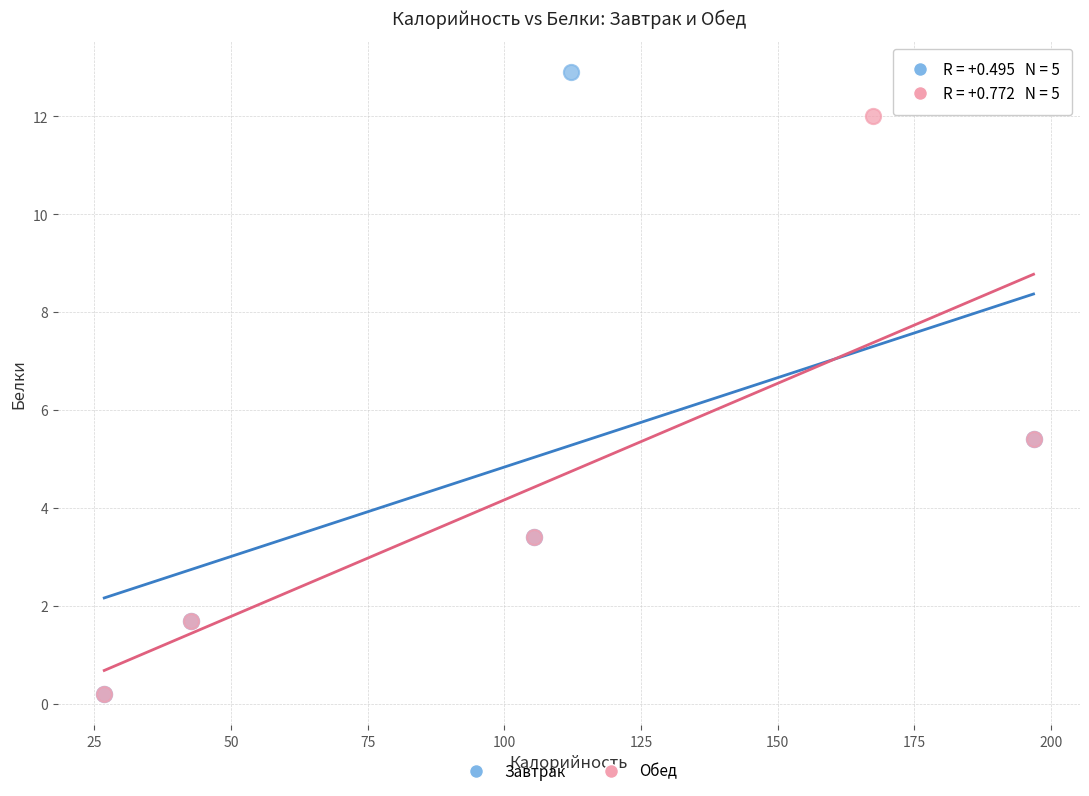

Which series contains the highest Y value?

Завтрак